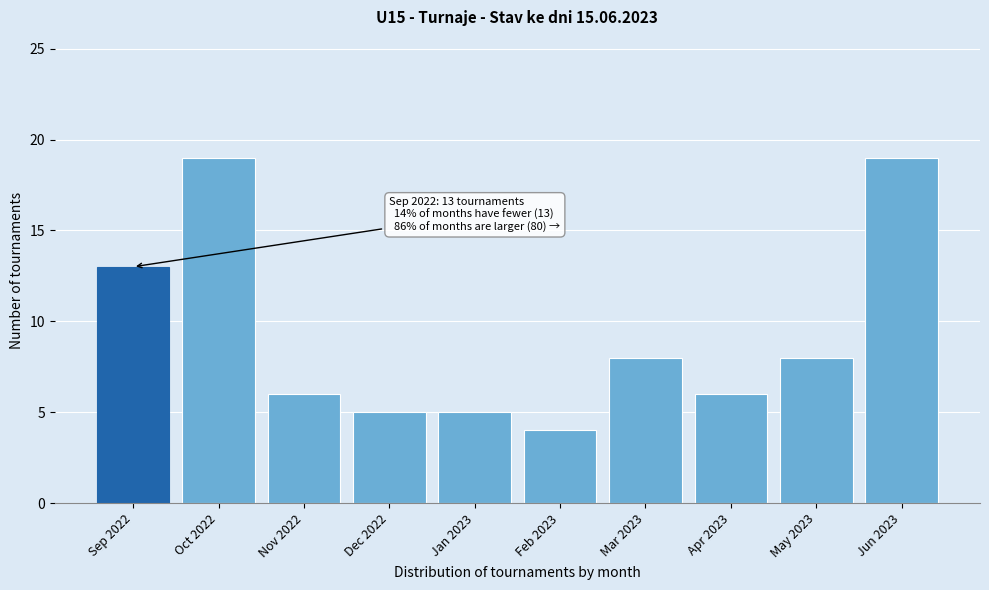

Reading right to left, transcribe all the data shown in this chart.

19	8	6	8	4	5	5	6	19	13